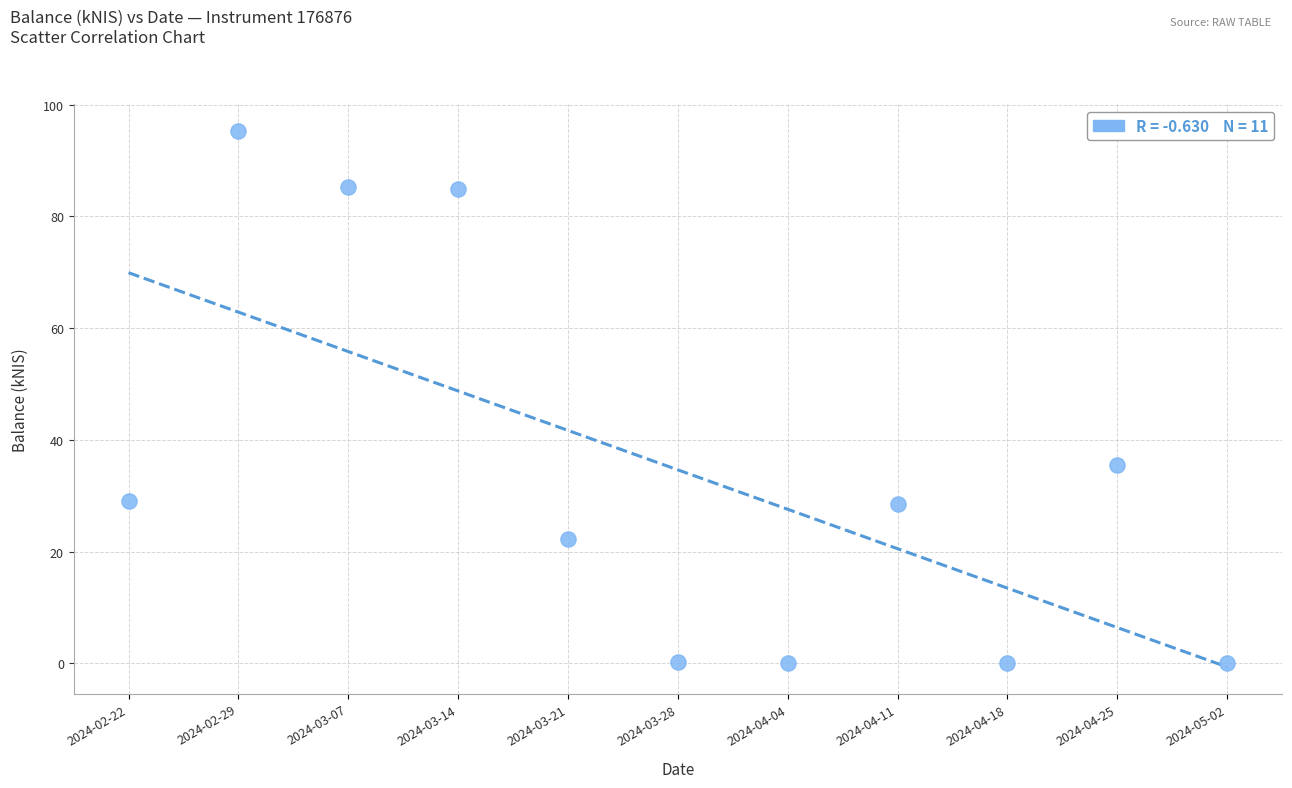

What is the range of Y values (max minus min)?

95.3